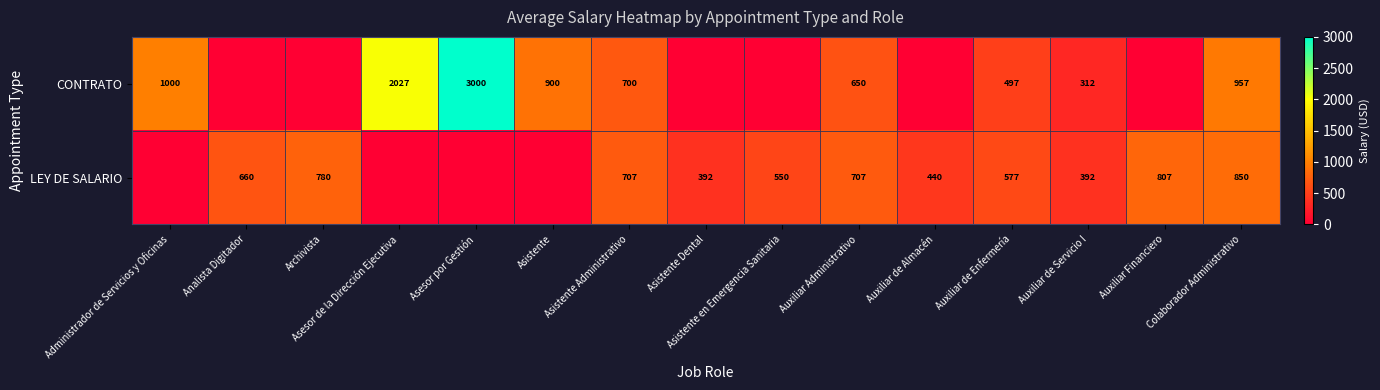

What is the spread (max minus min) of values at Colaborador Administrativo?

107